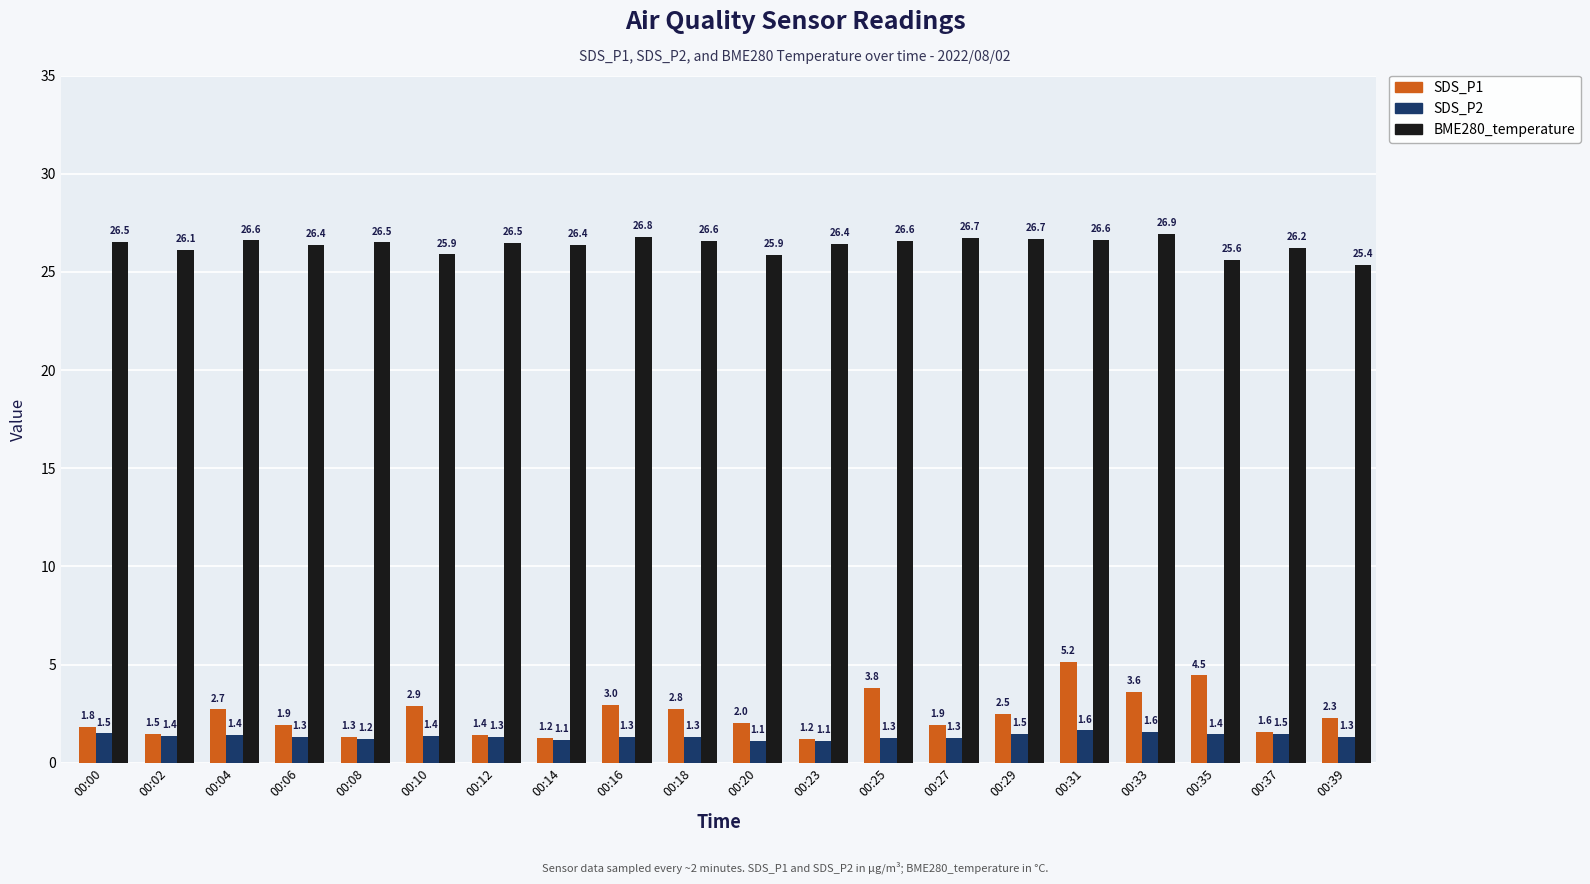

Between 00:16 and 00:37, which series saw the biggest shift?

SDS_P1